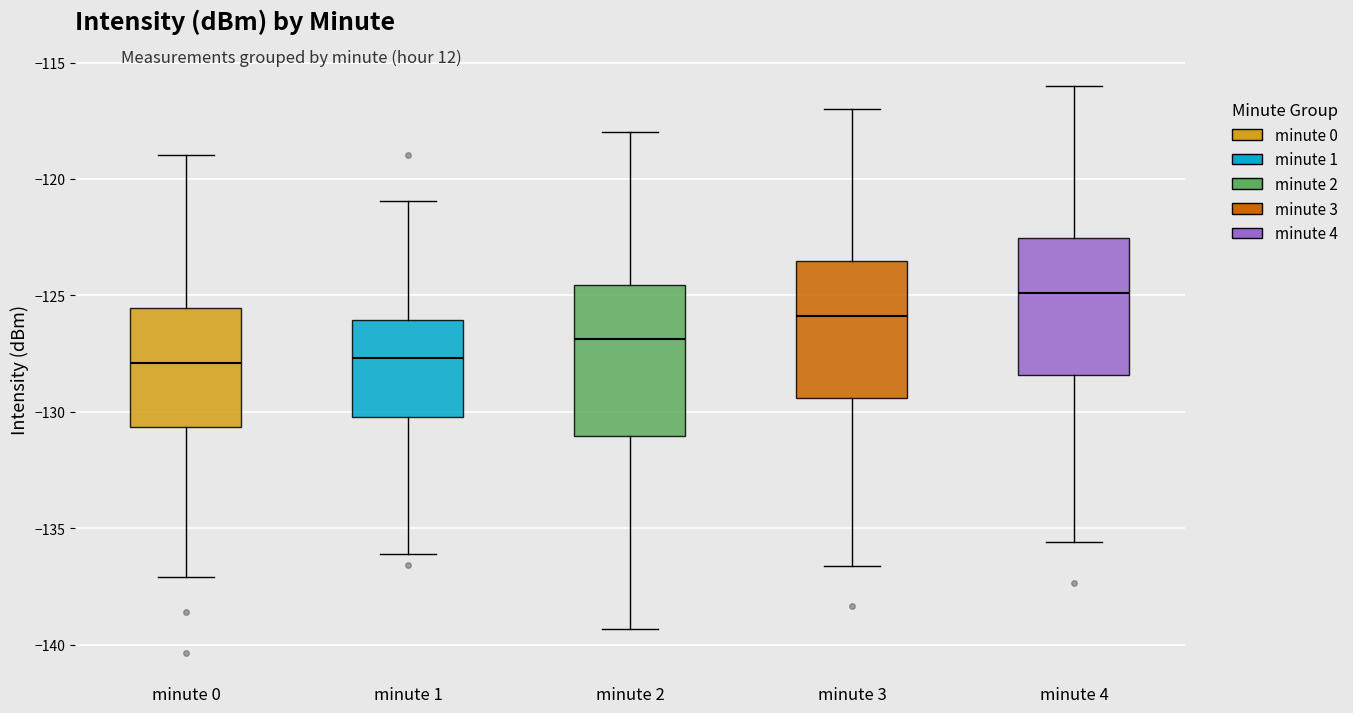

Where does the upper whisker of the box for minute 1 end on the y-axis? The values are not printed on the chart, so give them approximately, as read against the axis.

-121.0